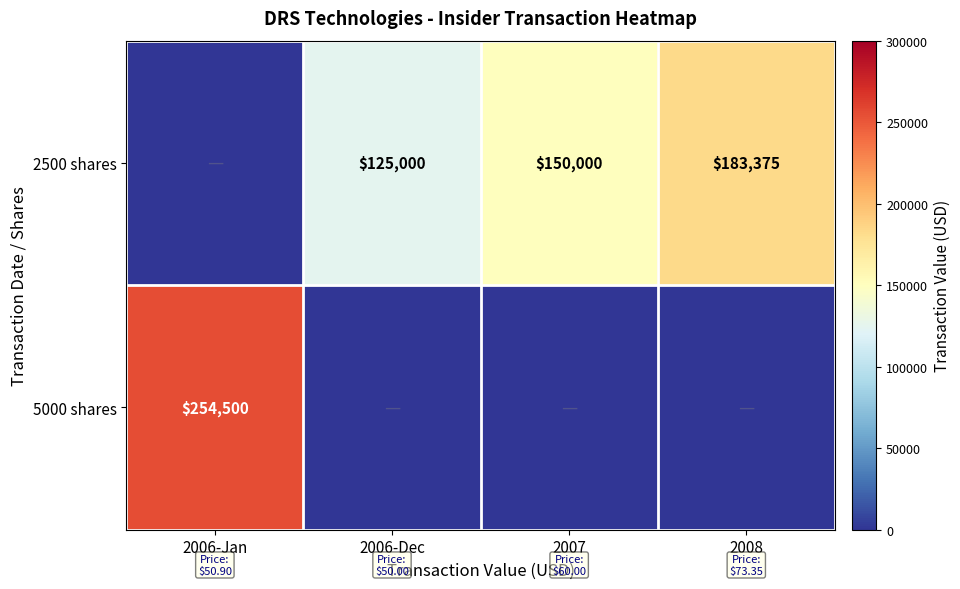

At how many categories does at least one series exceed 55189?

4